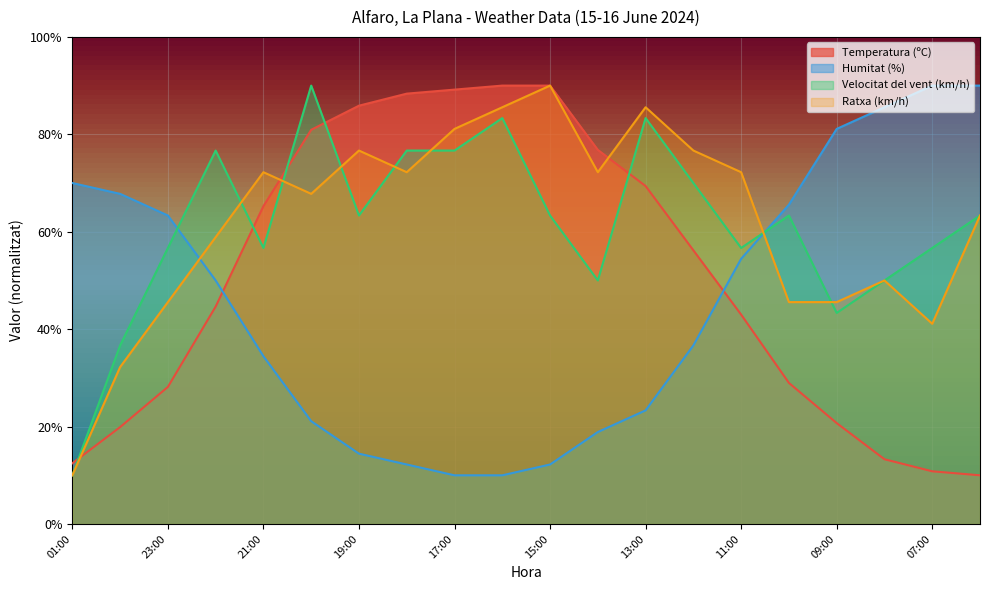

At which category is the sum across all series the highest?

16:00